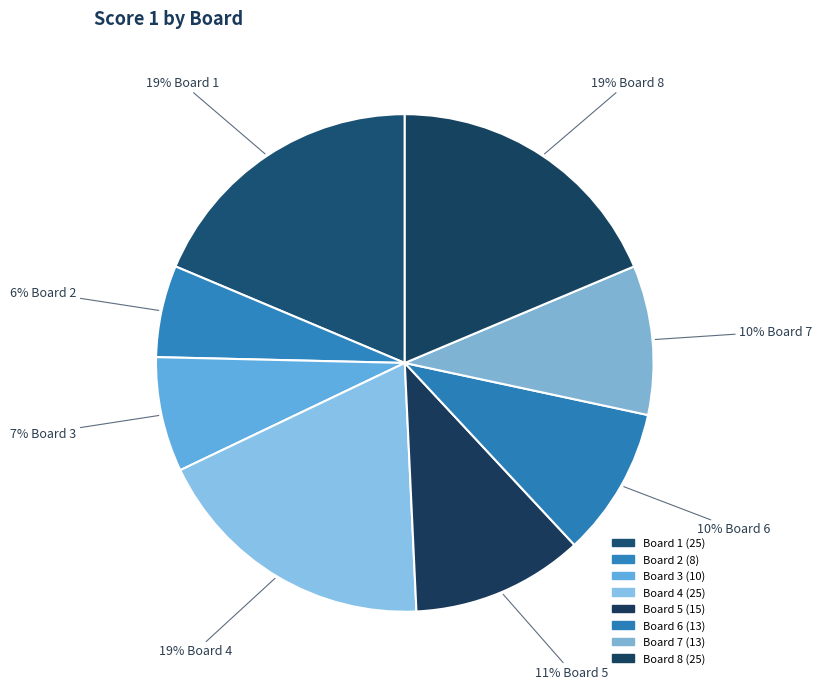

The Board 8 slice represents 11% of the pie. True or false?

False